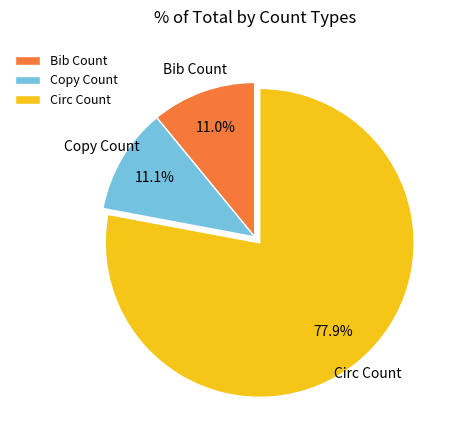

What is the largest slice in the pie chart?

Circ Count